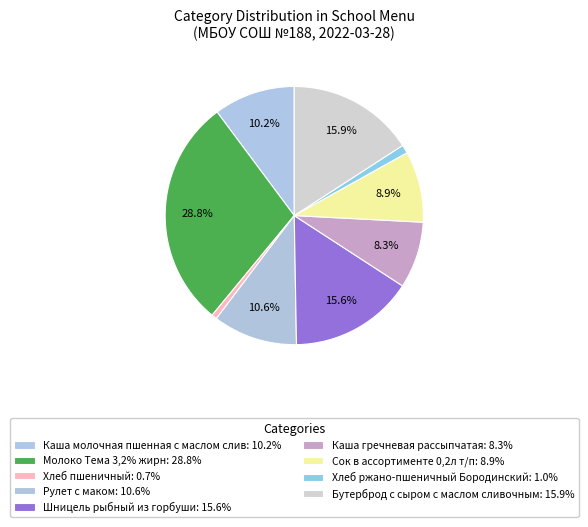

Combined, do Шницель рыбный из горбуши and Молоко Тема 3,2% жирн account for over 50%?

No